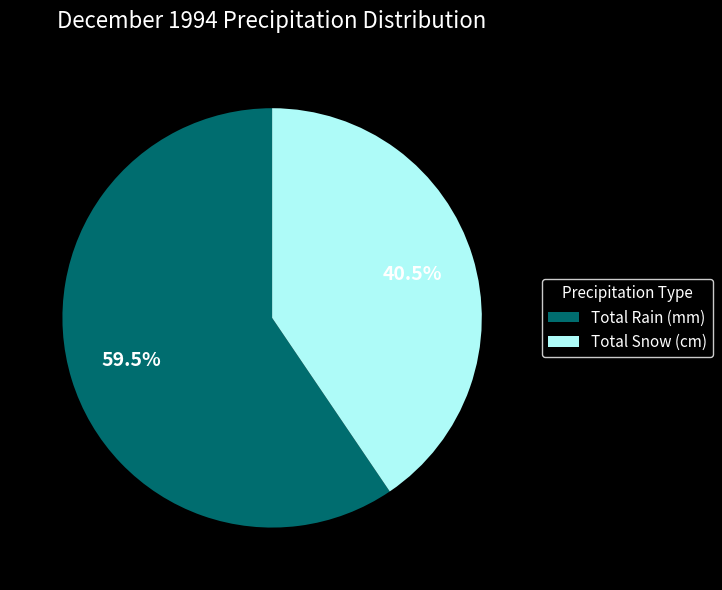

Approximately how many times larger is the value at Total Snow (cm) compared to Total Rain (mm)?

0.7